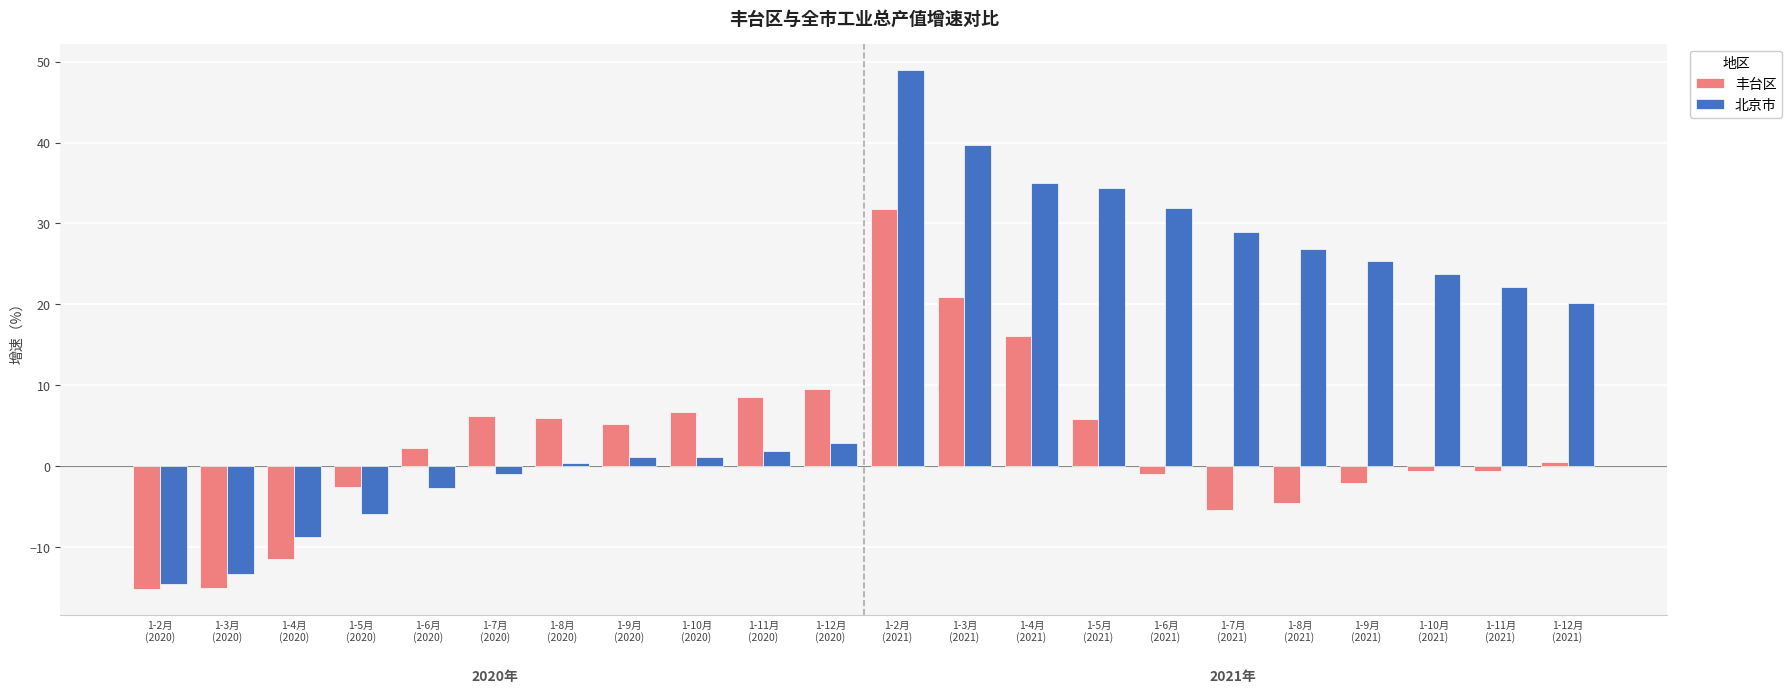

What is the minimum value for 北京市?

-14.5